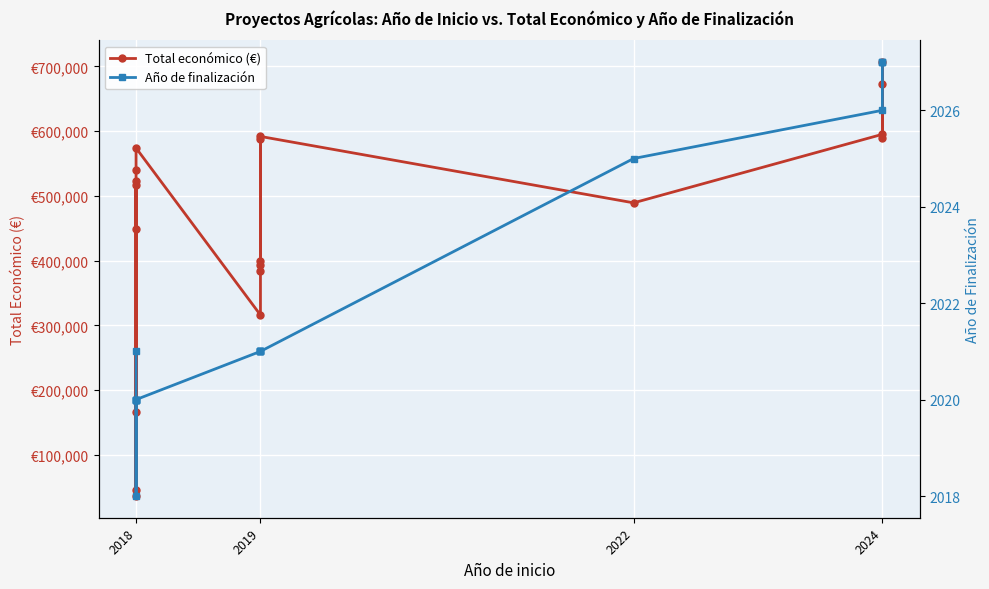

How many distinct data groups are displayed?

2